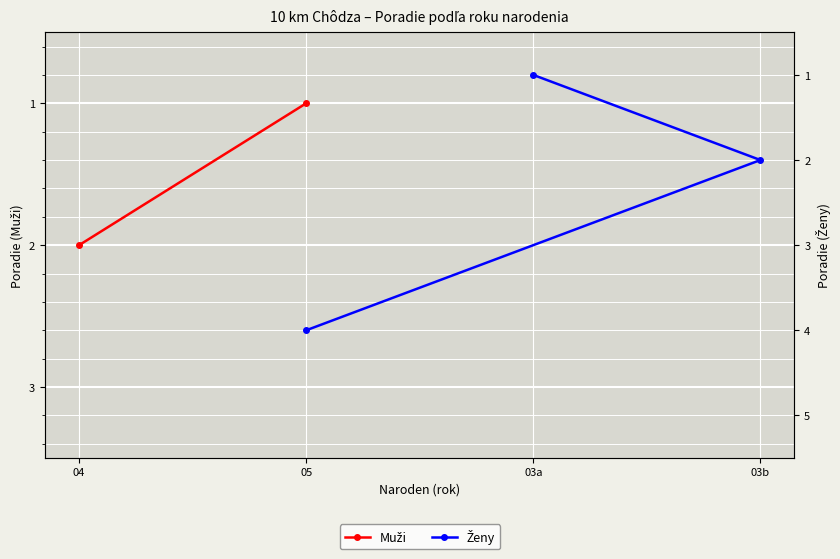

What is the sum of the values at 03a and 03b?

3